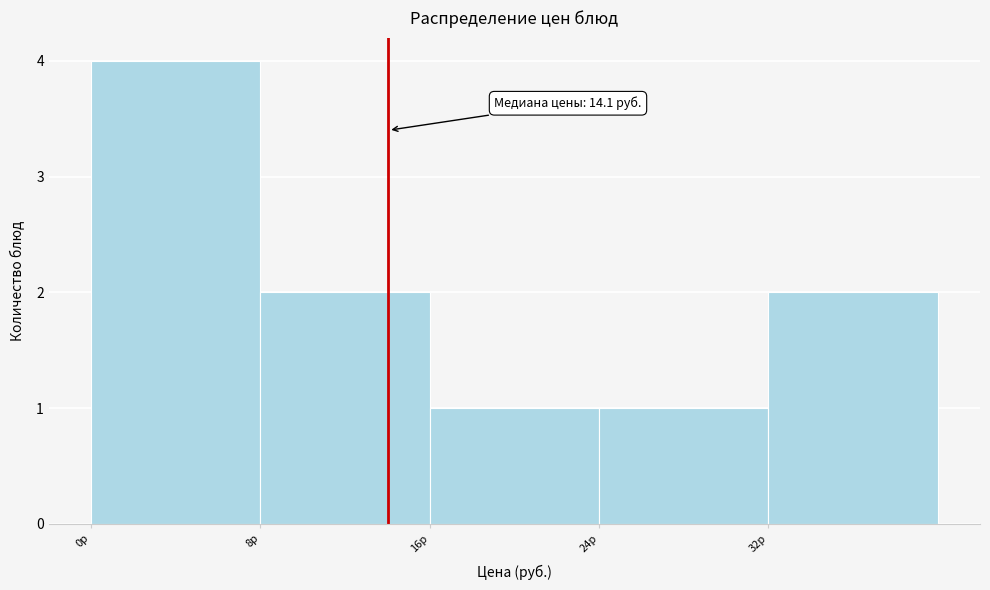

Over which range of the x-axis is the bar tallest?

0 to 8